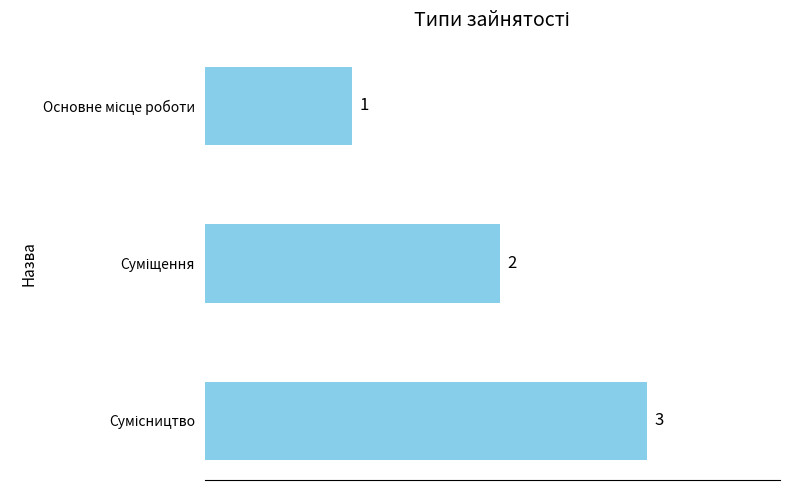

What is the value of the 3rd bar from the top?

3